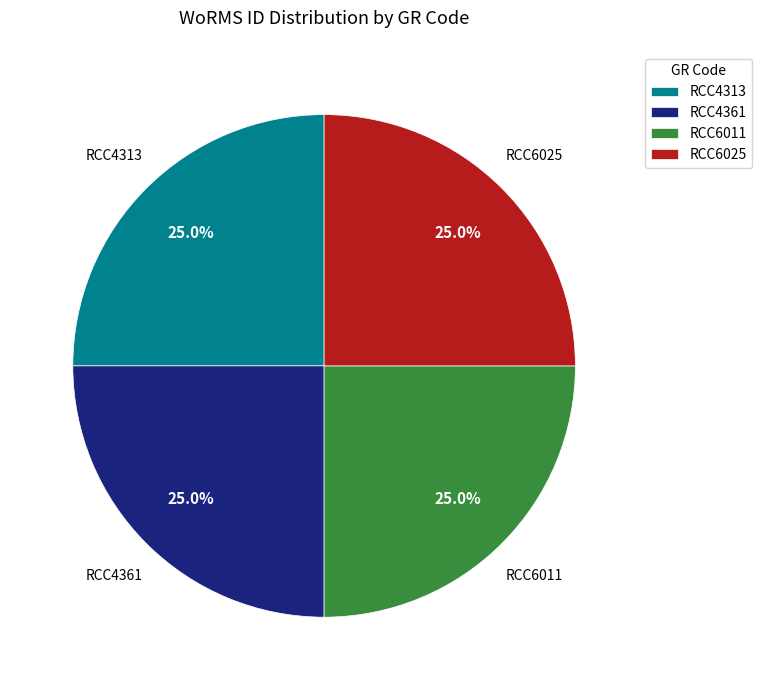

Is it true that RCC4361 is 25% of the pie?

True